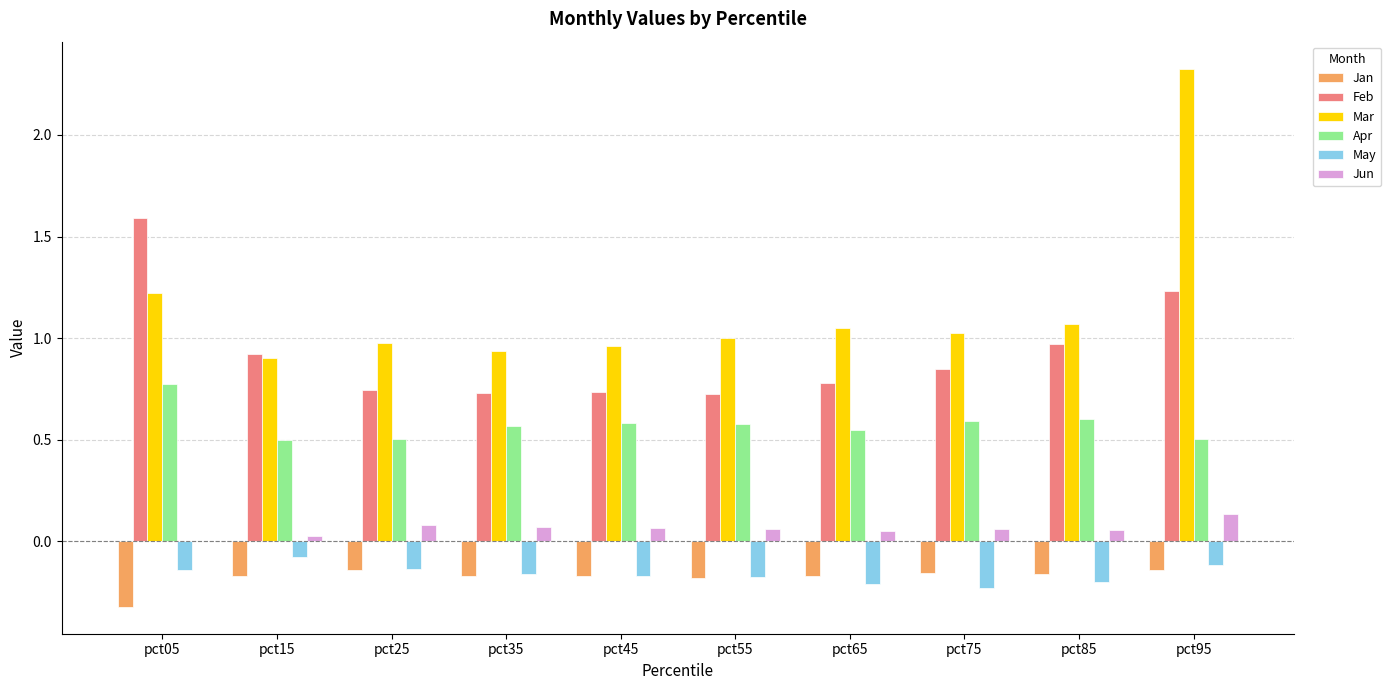

Is the value of Feb at pct15 greater than the value of Jan at pct75?

Yes